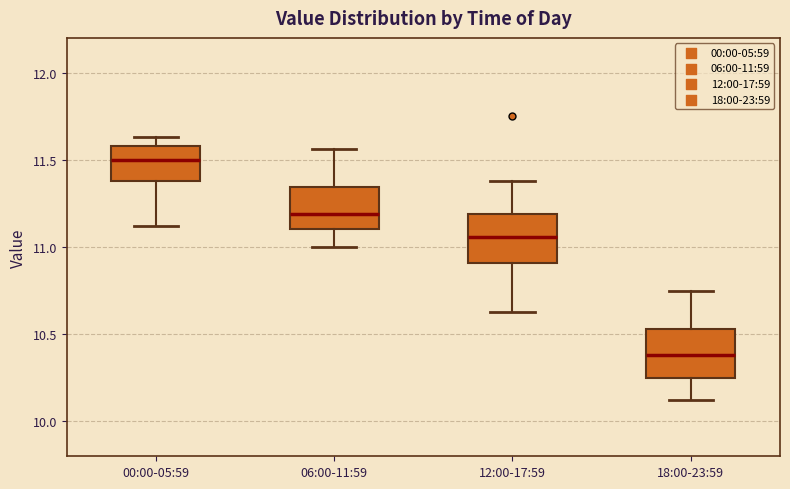

Where does the median line of the box for 00:00-05:59 sit on the y-axis? The values are not printed on the chart, so give them approximately, as read against the axis.

11.50